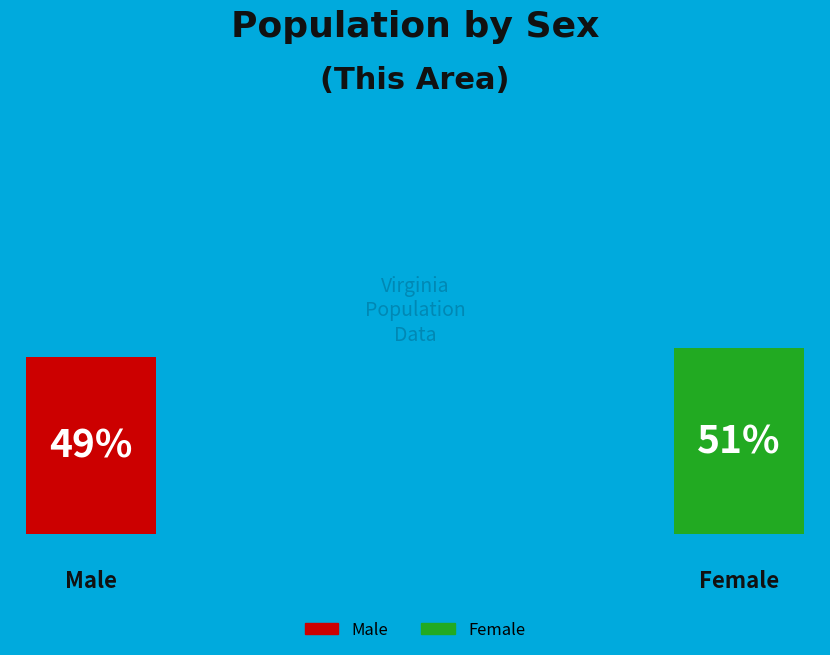

Between Female and Male, which is larger?

Female